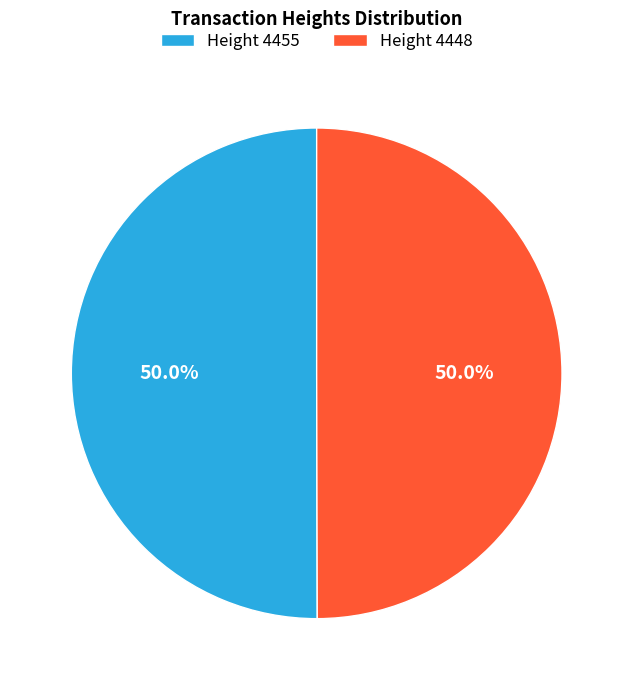

Count the number of slices in the pie.

2